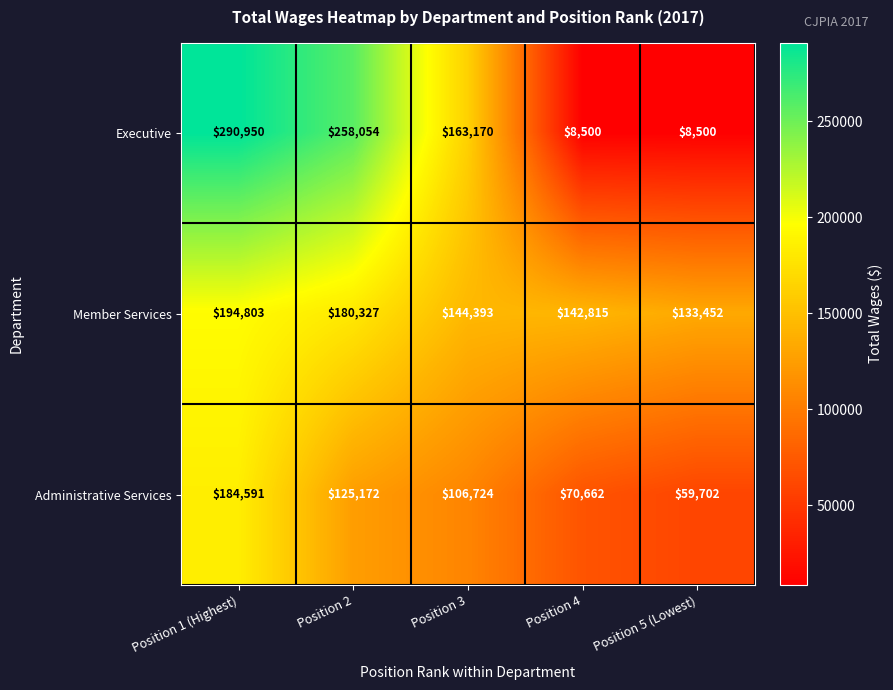

At which category is the sum across all series the highest?

Position 1 (Highest)